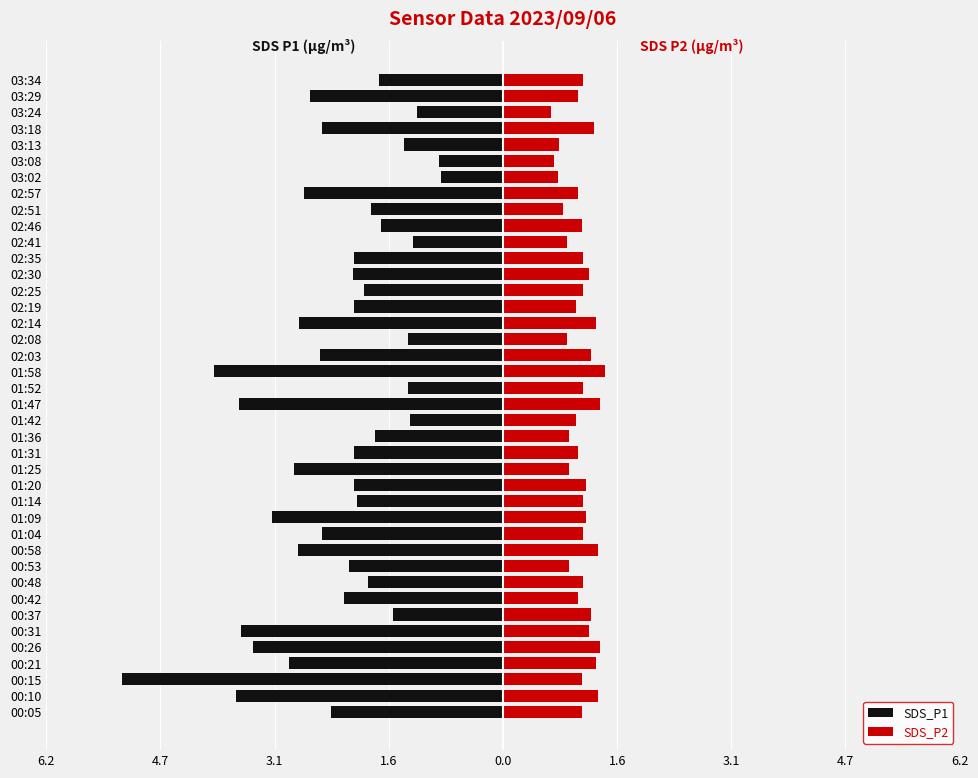

Does the chart contain stacked bars?

No